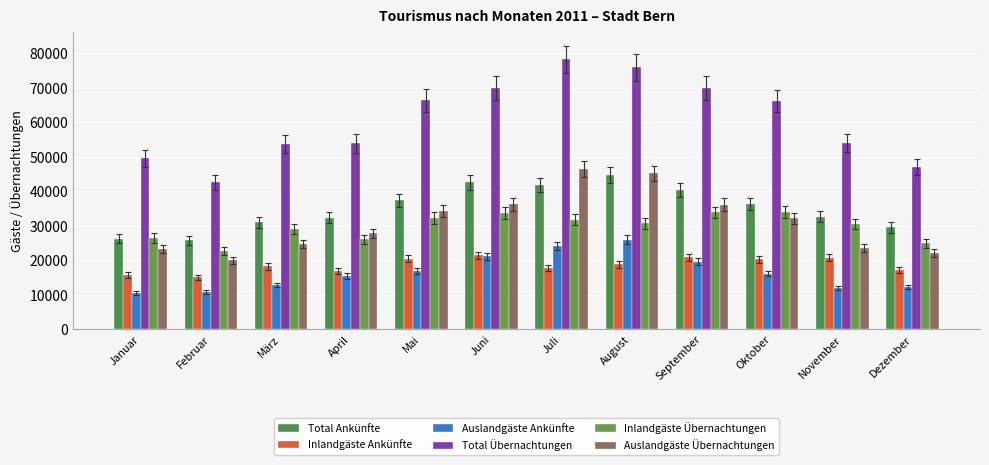

Is it true that Auslandgäste Übernachtungen equals 34161 at Mai?

True